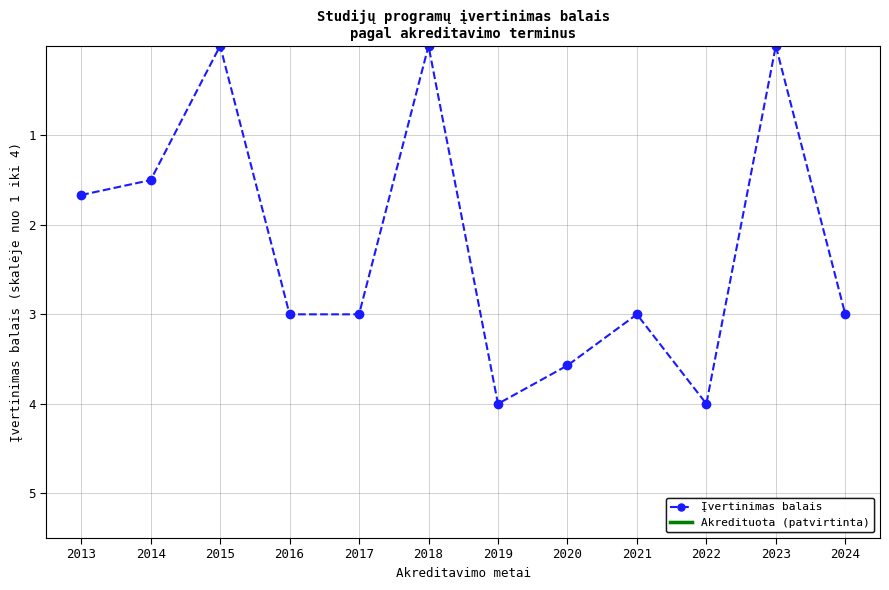

True or false: the data shows 2.6 at 2019.

False